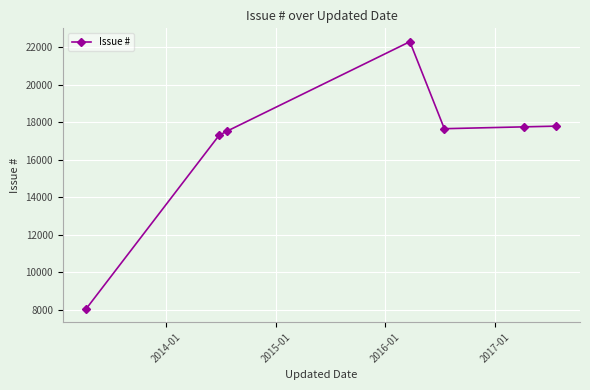

What is the average value?

16920